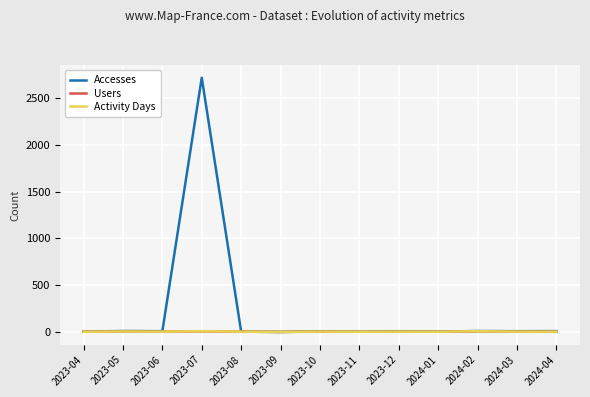

At which category is the sum across all series the highest?

2023-07